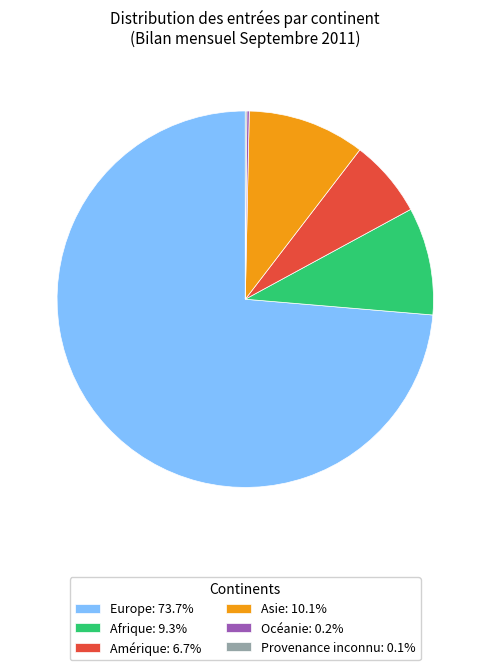

What is the ratio of the value at Afrique: 9.3% to the value at Asie: 10.1%?

0.9